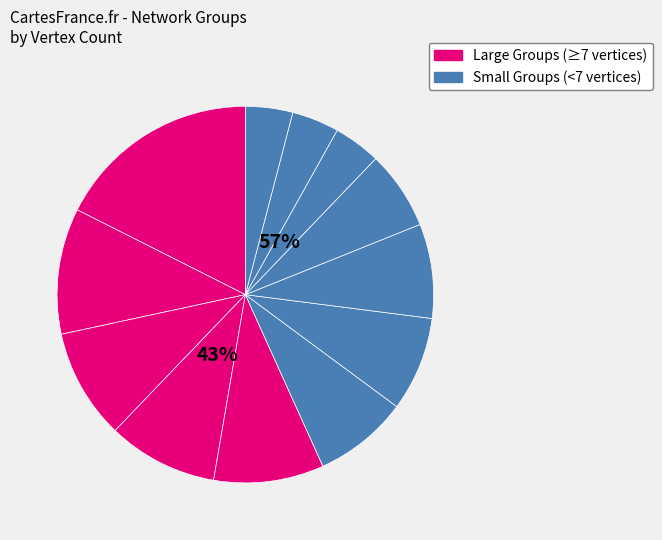

True or false: G12 accounts for 12% of the total.

False